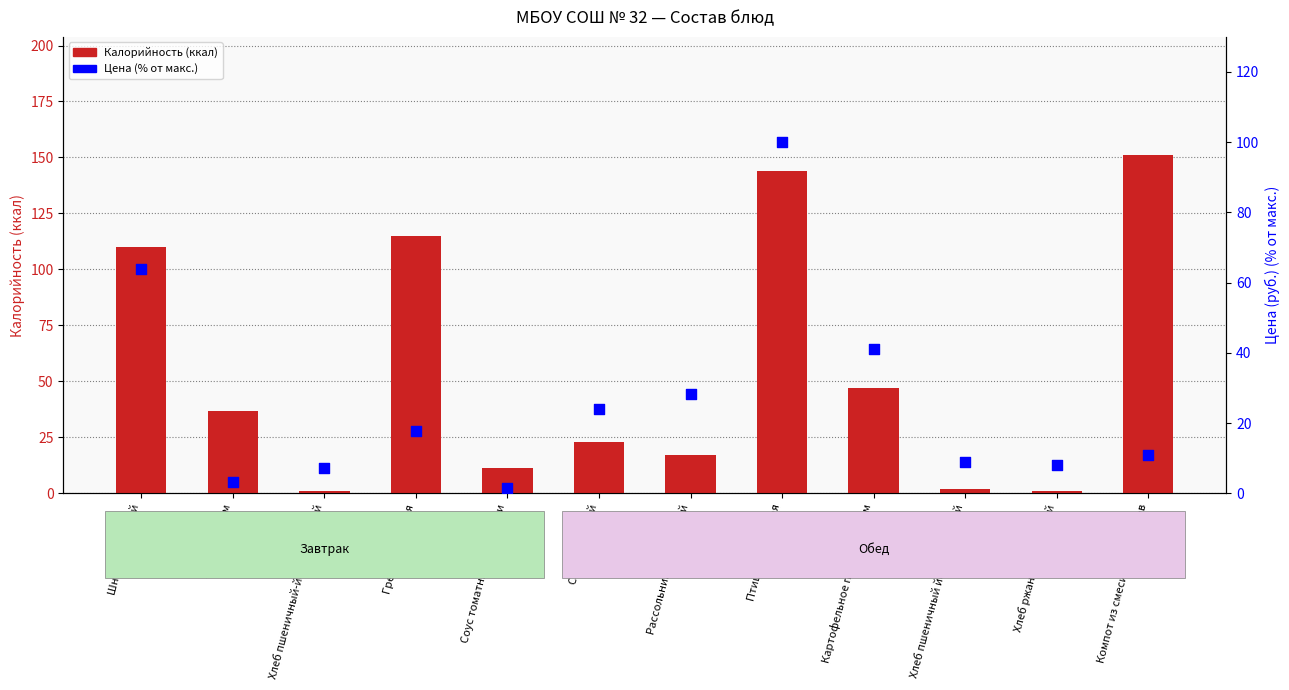

At how many categories does at least one series exceed 51?

4